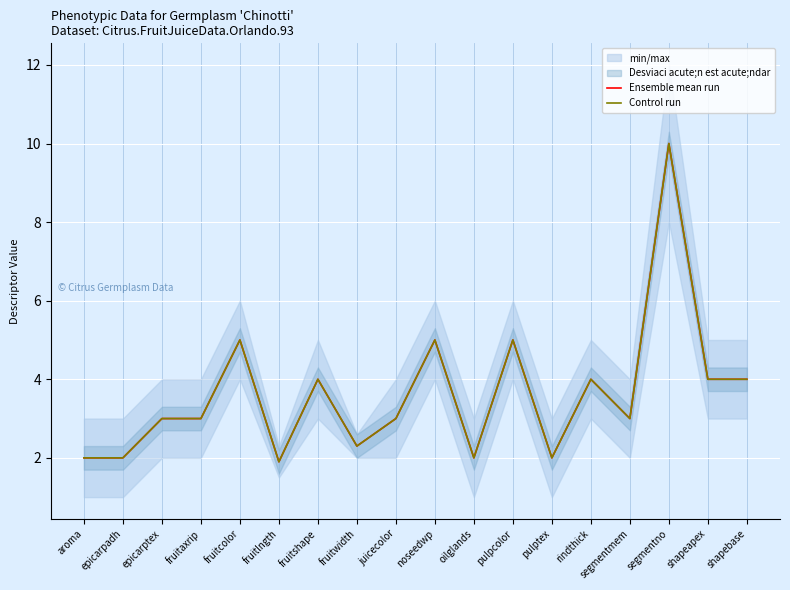

At which category does the chart reach its minimum across all series?

fruitlngth